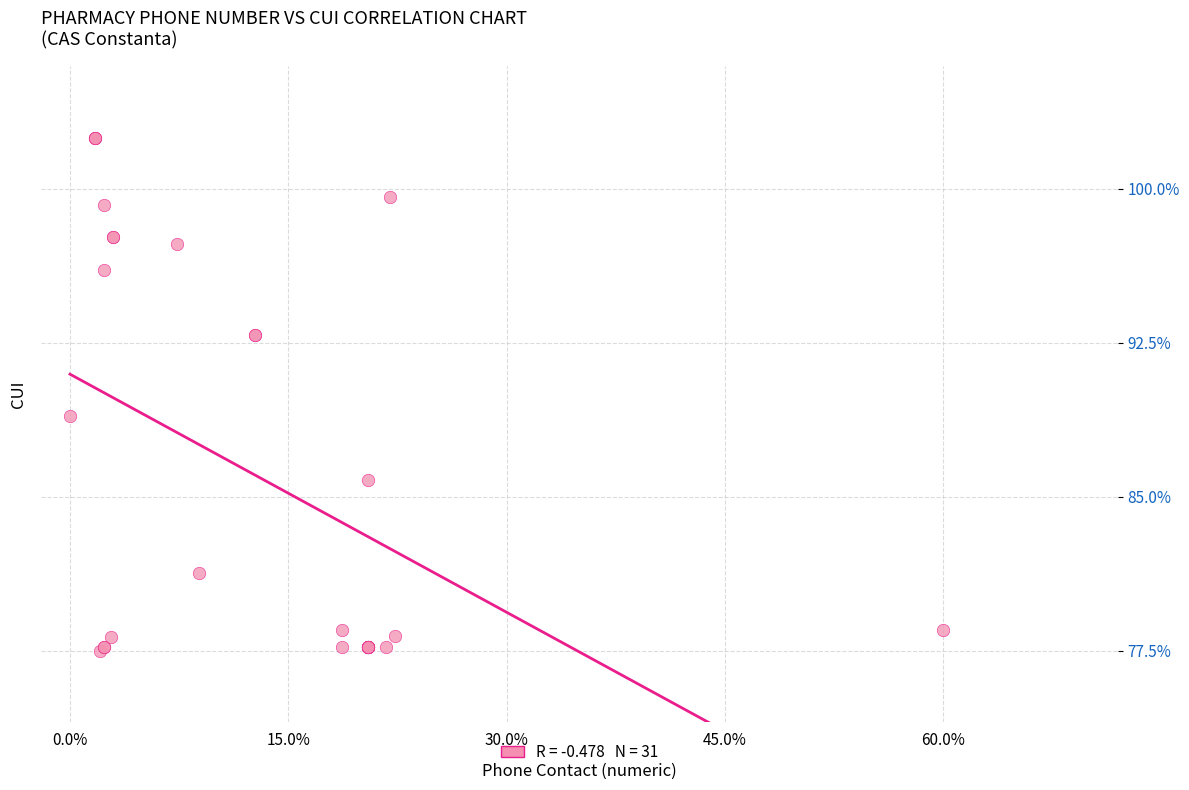

What Y value in the scatter plot is closest to 90?

88.9